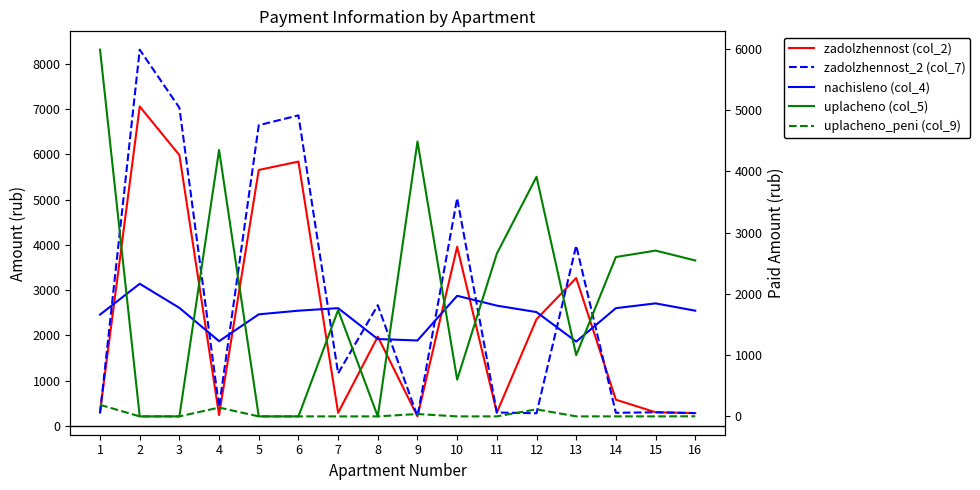

Which series has the largest total across all categories?

zadolzhennost_2 (col_7)